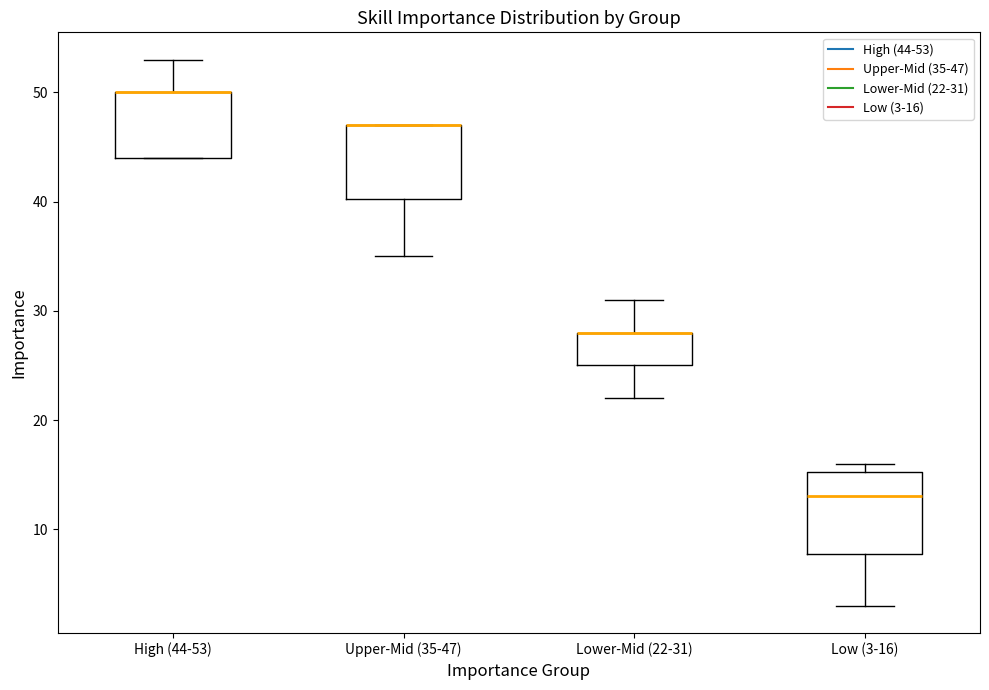

Reading left to right, transcribe this box plot: for each box, give where its median line is, the range the box spans, and where its two whiskers end, as read against the y-axis. The values are not printed on the chart, so give them approximately, as read against the axis.

High (44-53): median 50 (drawn on the box's upper edge), box 44 to 50, whiskers 44 to 53
Upper-Mid (35-47): median 47 (drawn on the box's upper edge), box 40 to 47, whiskers 35 to 47
Lower-Mid (22-31): median 28 (drawn on the box's upper edge), box 25 to 28, whiskers 22 to 31
Low (3-16): median 13, box 8 to 15, whiskers 3 to 16